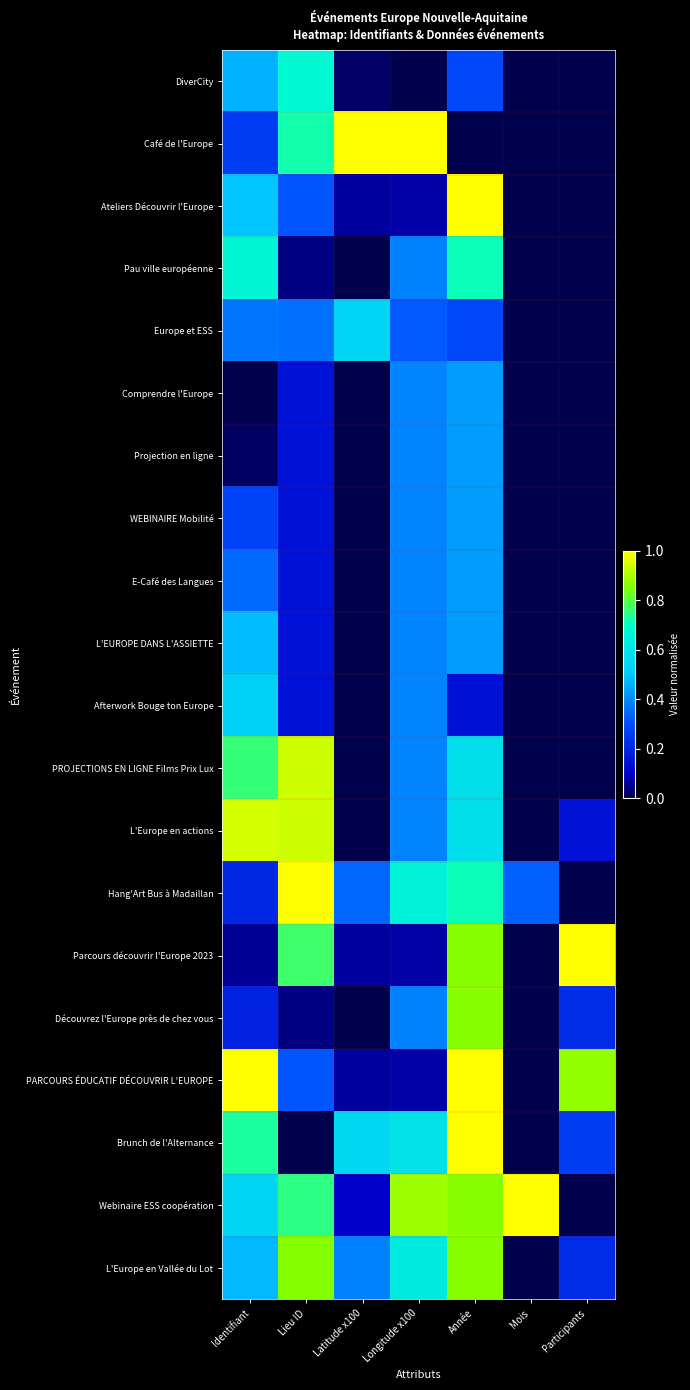

Reading right to left, list all the values displayed in this chart.

DiverCity: Participants=0.0	Mois=0.0	Année=0.3	Longitude x100=0.0	Latitude x100=0.0	Lieu ID=0.7	Identifiant=0.5
Café de l'Europe: Participants=0.0	Mois=0.0	Année=0.0	Longitude x100=1.0	Latitude x100=1.0	Lieu ID=0.7	Identifiant=0.3
Ateliers Découvrir l'Europe: Participants=0.0	Mois=0.0	Année=1.0	Longitude x100=0.1	Latitude x100=0.1	Lieu ID=0.3	Identifiant=0.5
Pau ville européenne: Participants=0.0	Mois=0.0	Année=0.7	Longitude x100=0.4	Latitude x100=0.0	Lieu ID=0.0	Identifiant=0.7
Europe et ESS: Participants=0.0	Mois=0.0	Année=0.3	Longitude x100=0.3	Latitude x100=0.5	Lieu ID=0.4	Identifiant=0.4
Comprendre l'Europe: Participants=0.0	Mois=0.0	Année=0.4	Longitude x100=0.4	Latitude x100=0.0	Lieu ID=0.1	Identifiant=0.0
Projection en ligne: Participants=0.0	Mois=0.0	Année=0.4	Longitude x100=0.4	Latitude x100=0.0	Lieu ID=0.1	Identifiant=0.0
WEBINAIRE Mobilité: Participants=0.0	Mois=0.0	Année=0.4	Longitude x100=0.4	Latitude x100=0.0	Lieu ID=0.1	Identifiant=0.3
E-Café des Langues: Participants=0.0	Mois=0.0	Année=0.4	Longitude x100=0.4	Latitude x100=0.0	Lieu ID=0.1	Identifiant=0.3
L'EUROPE DANS L'ASSIETTE: Participants=0.0	Mois=0.0	Année=0.4	Longitude x100=0.4	Latitude x100=0.0	Lieu ID=0.1	Identifiant=0.5
Afterwork Bouge ton Europe: Participants=0.0	Mois=0.0	Année=0.1	Longitude x100=0.4	Latitude x100=0.0	Lieu ID=0.1	Identifiant=0.5
PROJECTIONS EN LIGNE Films Prix Lux: Participants=0.0	Mois=0.0	Année=0.6	Longitude x100=0.4	Latitude x100=0.0	Lieu ID=0.9	Identifiant=0.8
L'Europe en actions: Participants=0.2	Mois=0.0	Année=0.6	Longitude x100=0.4	Latitude x100=0.0	Lieu ID=0.9	Identifiant=0.9
Hang'Art Bus à Madaillan: Participants=0.0	Mois=0.3	Année=0.7	Longitude x100=0.6	Latitude x100=0.3	Lieu ID=1.0	Identifiant=0.2
Parcours découvrir l'Europe 2023: Participants=1.0	Mois=0.0	Année=0.9	Longitude x100=0.1	Latitude x100=0.1	Lieu ID=0.8	Identifiant=0.1
Découvrez l'Europe près de chez vous: Participants=0.2	Mois=0.0	Année=0.9	Longitude x100=0.4	Latitude x100=0.0	Lieu ID=0.0	Identifiant=0.2
PARCOURS ÉDUCATIF DÉCOUVRIR L'EUROPE: Participants=0.9	Mois=0.0	Année=1.0	Longitude x100=0.1	Latitude x100=0.1	Lieu ID=0.3	Identifiant=1.0
Brunch de l'Alternance: Participants=0.3	Mois=0.0	Année=1.0	Longitude x100=0.6	Latitude x100=0.5	Lieu ID=0.0	Identifiant=0.7
Webinaire ESS coopération: Participants=0.0	Mois=1.0	Année=0.9	Longitude x100=0.9	Latitude x100=0.1	Lieu ID=0.8	Identifiant=0.5
L'Europe en Vallée du Lot: Participants=0.2	Mois=0.0	Année=0.9	Longitude x100=0.6	Latitude x100=0.4	Lieu ID=0.9	Identifiant=0.5